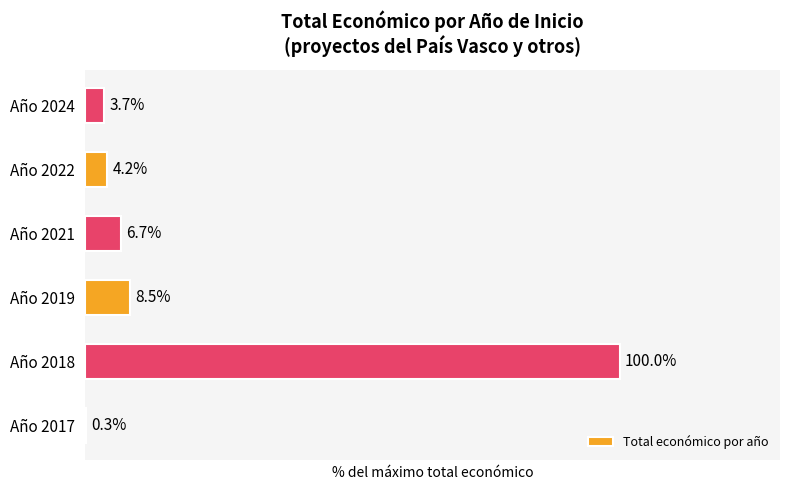

Which label corresponds to the largest value in the chart?

Año 2018